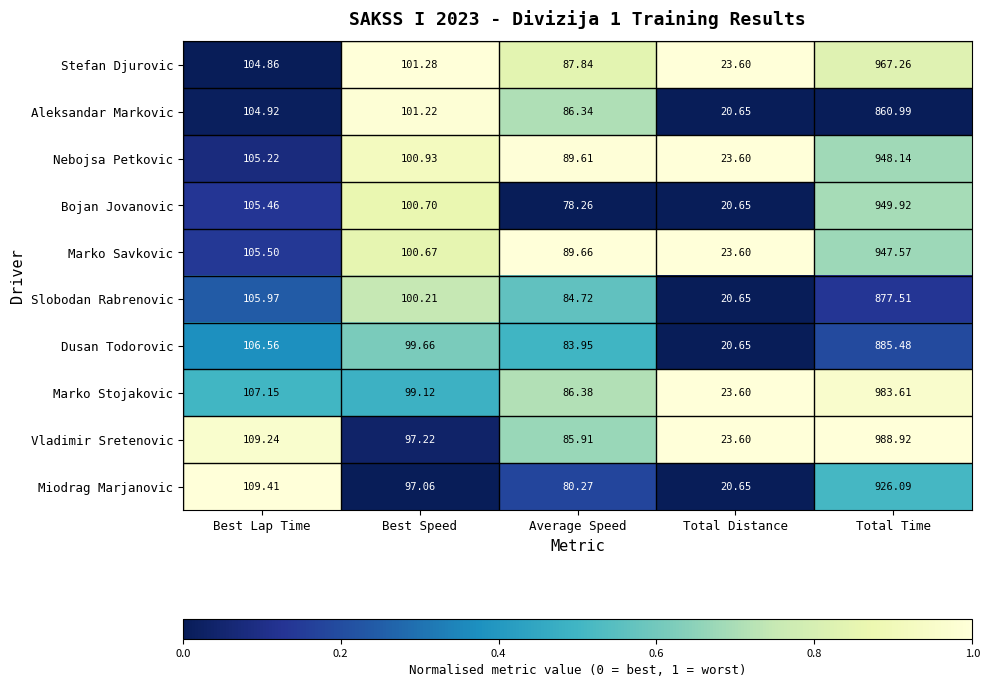

What is the greatest value displayed?

988.9